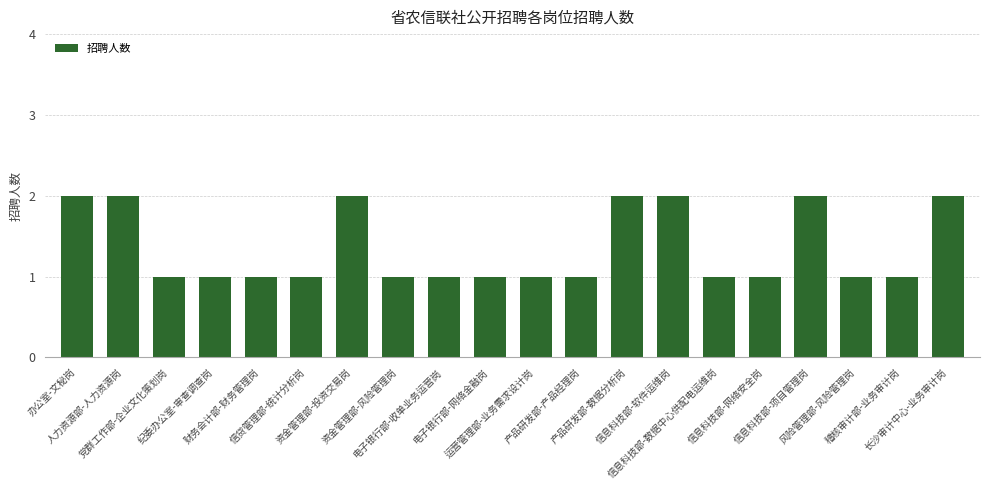

What is the minimum value shown in the chart?

1